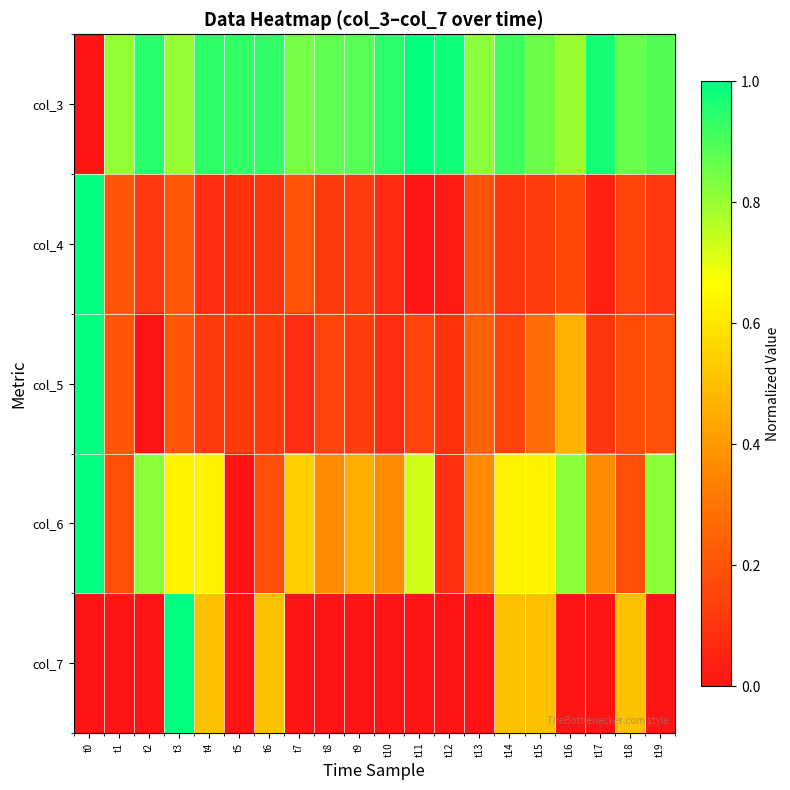

List the series in order of their peak value, lowest first.

col_3, col_4, col_5, col_6, col_7